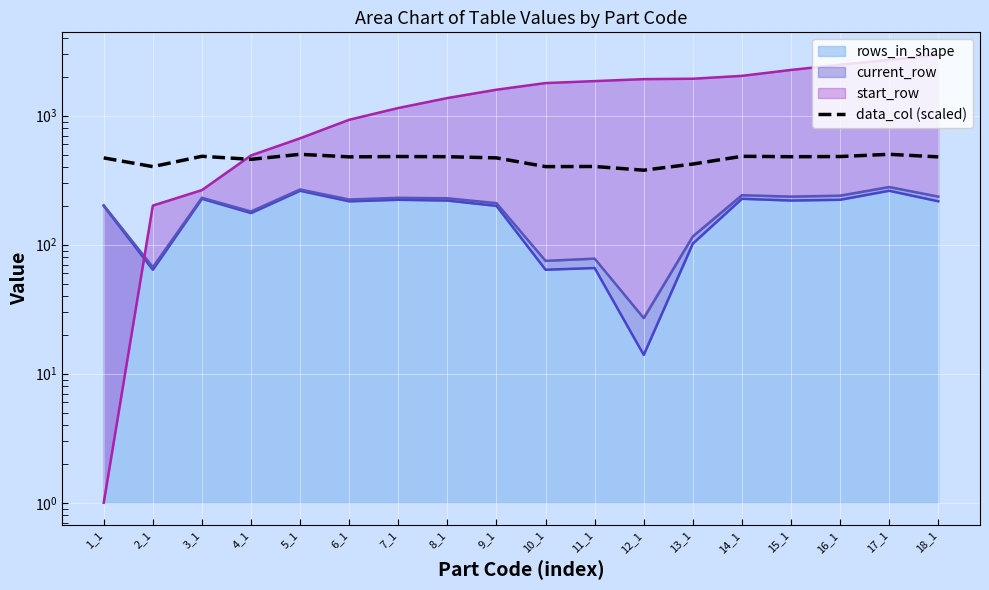

Rank the categories by value from highest to lowest.

5_1, 17_1, 3_1, 14_1, 7_1, 16_1, 8_1, 15_1, 6_1, 18_1, 1_1, 9_1, 4_1, 13_1, 11_1, 2_1, 10_1, 12_1